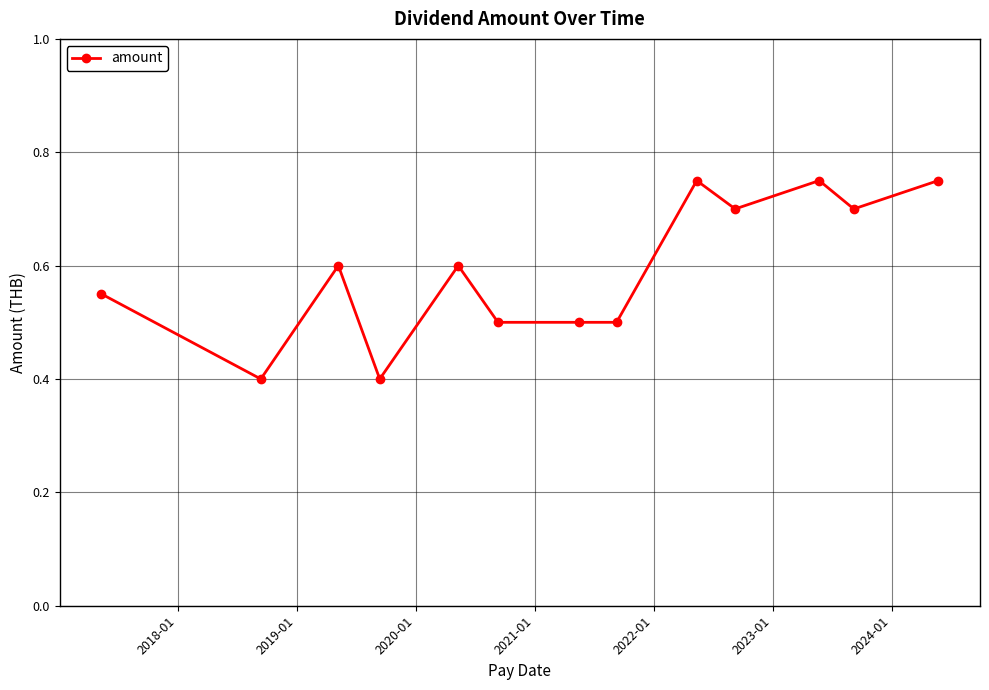

What is the value of the 8th point from the left?

0.5